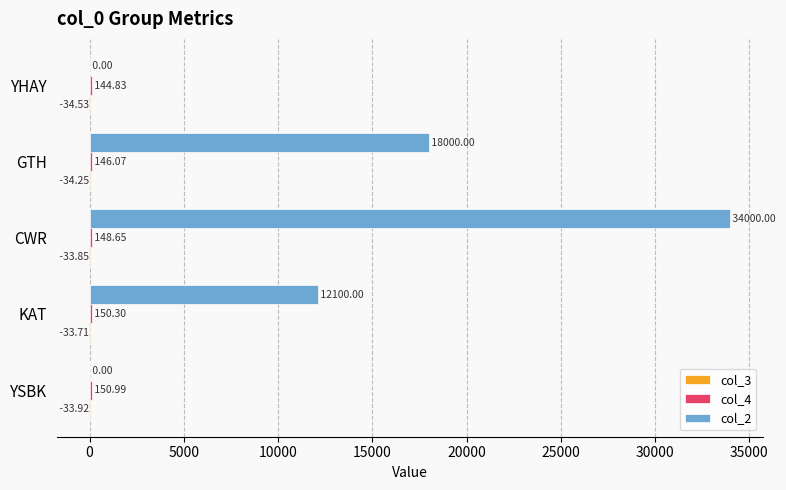

What is the sum of the col_2 values at GTH and KAT?

30100.0